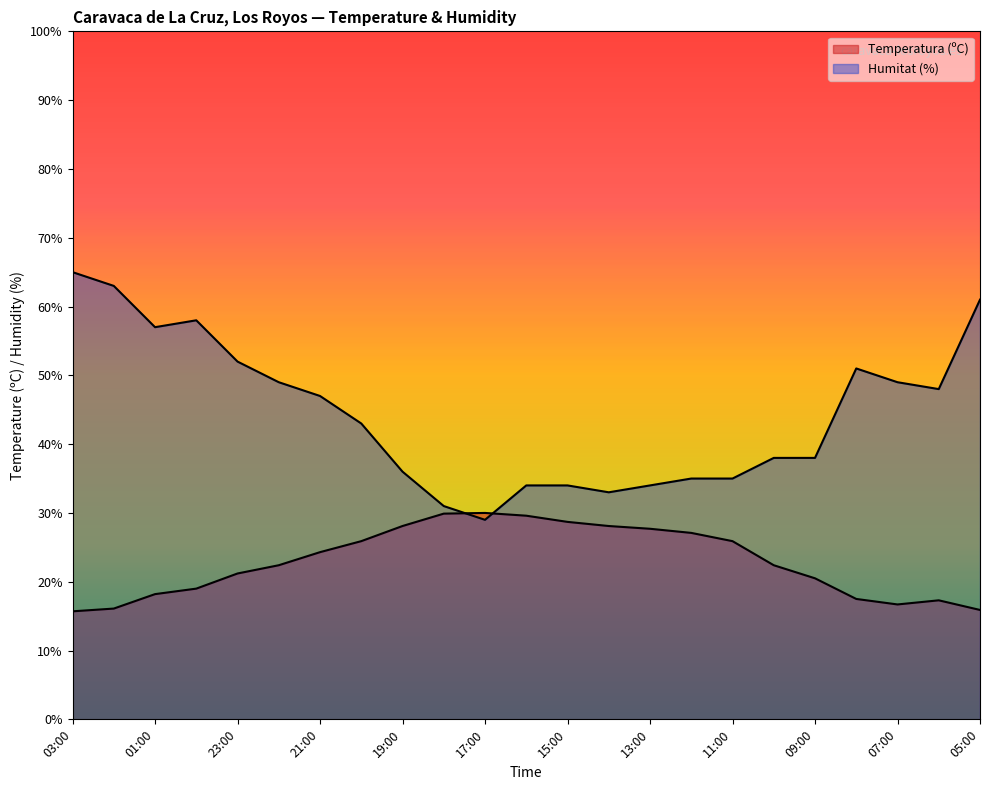

Rank the series at 22:00 from lowest to highest value.

Temperatura (ºC), Humitat (%)